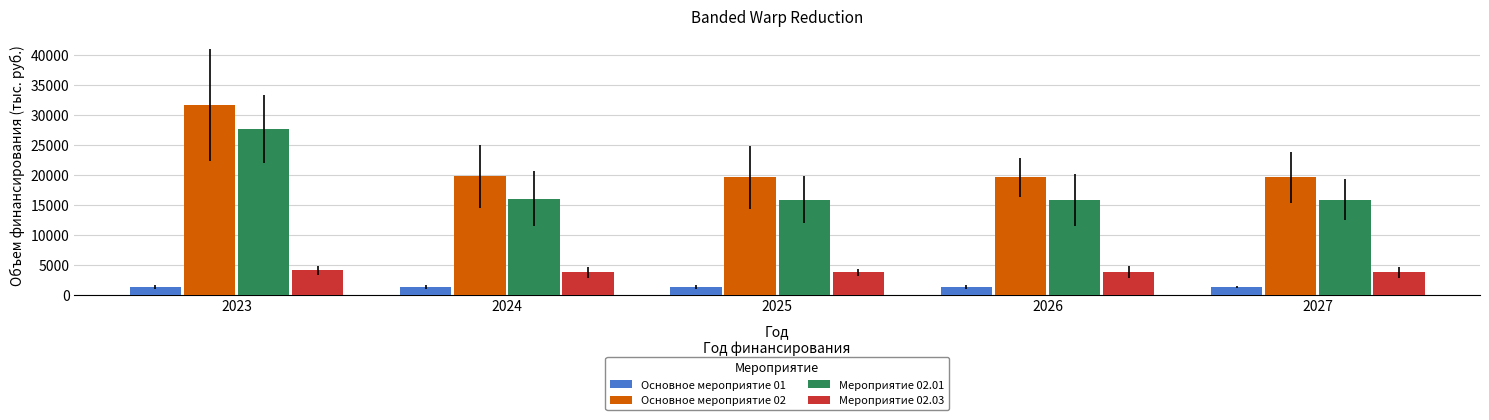

True or false: Основное мероприятие 01 has a value of 1300.0 at 2023.

True